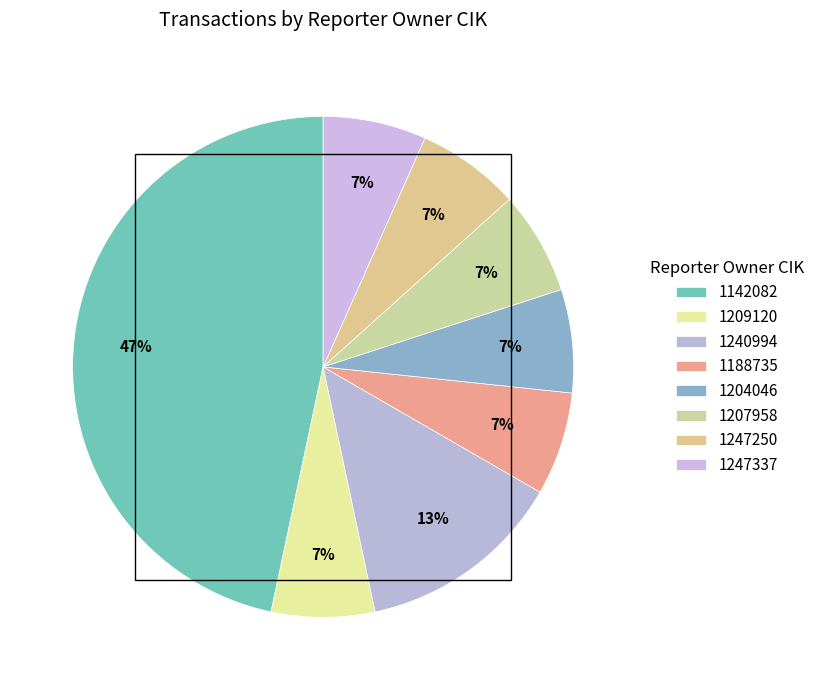

Does 1209120 account for over 50% of the chart?

No